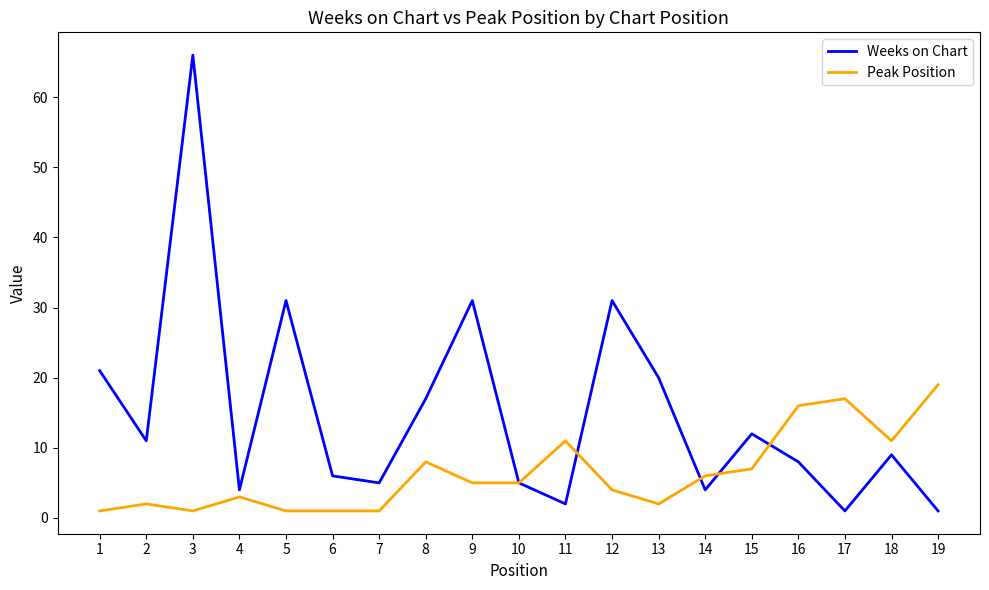

What is the minimum value shown in the chart?

1